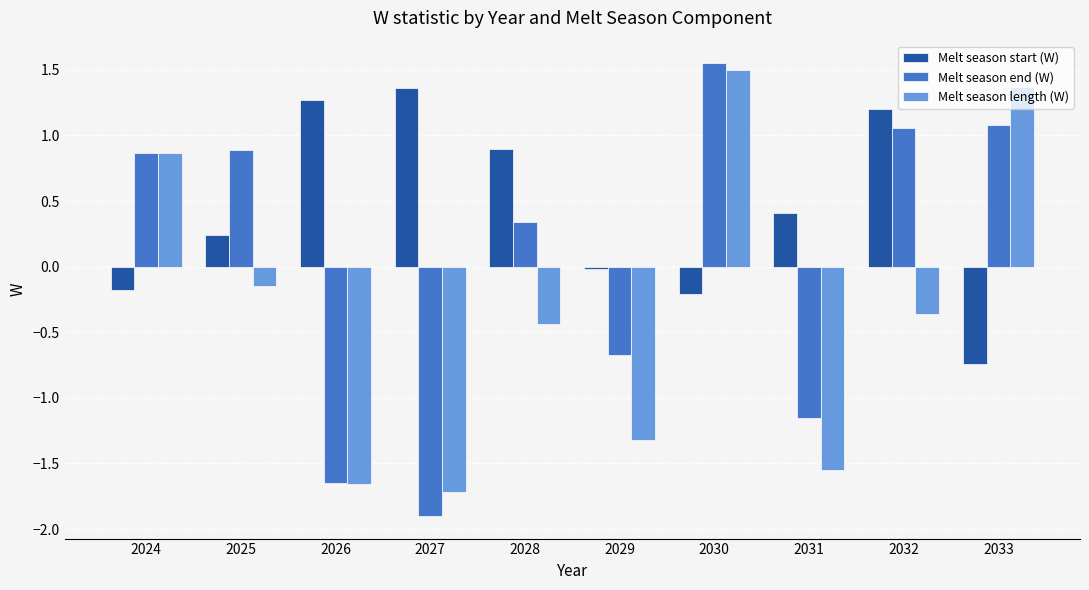

What is the total value across all series at 2027?

-2.3